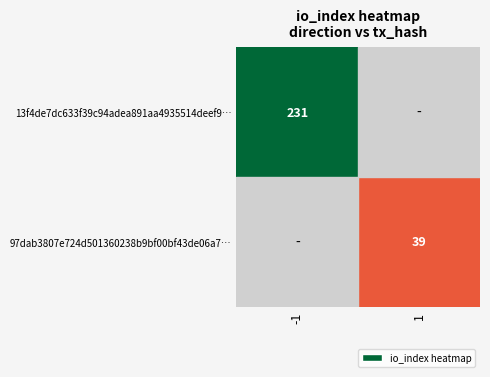

True or false: 97dab3807e724d501360238b9bf00bf43de06a7… has a value of 39 at 1.

True